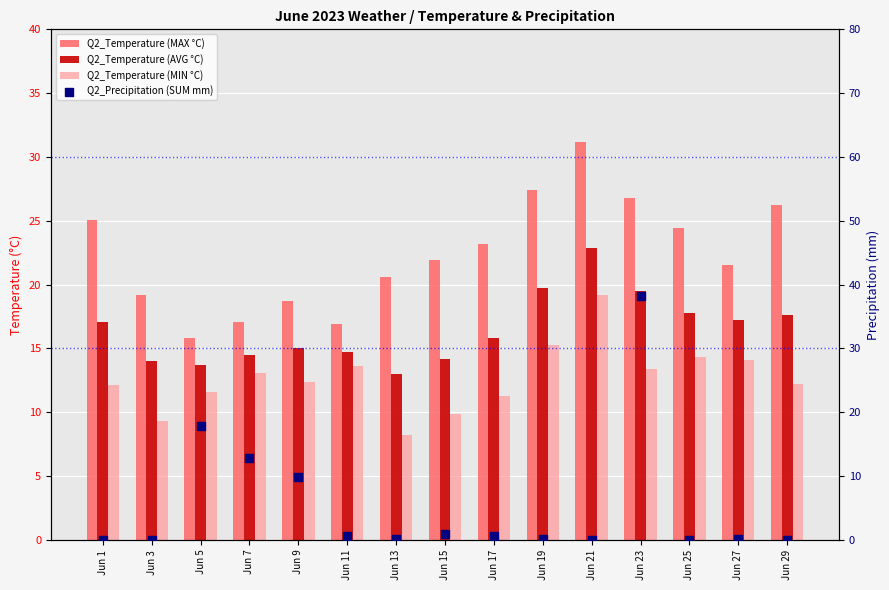

What are all the series names shown in the legend?

Q2_Temperature (MAX °C), Q2_Temperature (AVG °C), Q2_Temperature (MIN °C), Q2_Precipitation (SUM mm)